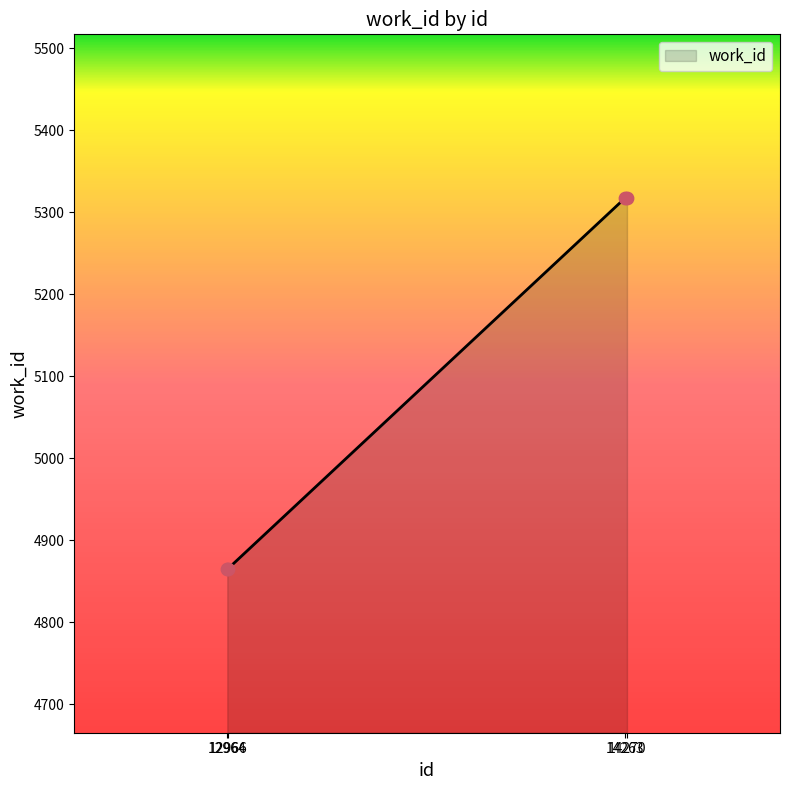

What is the ratio of the value at 12964 to the value at 12966?

1.0